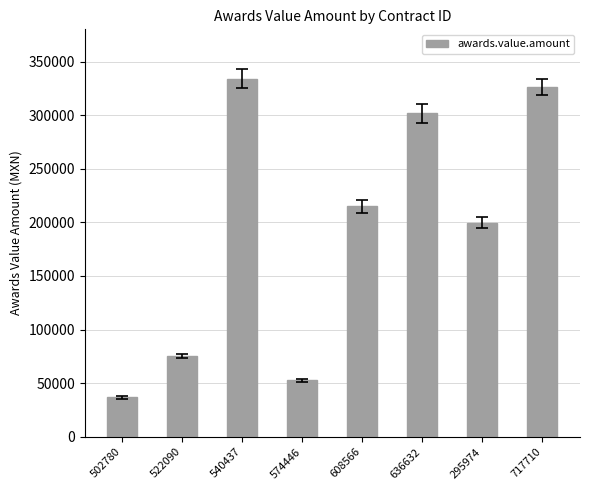

Where is the data nearest to the value 185465?

295974